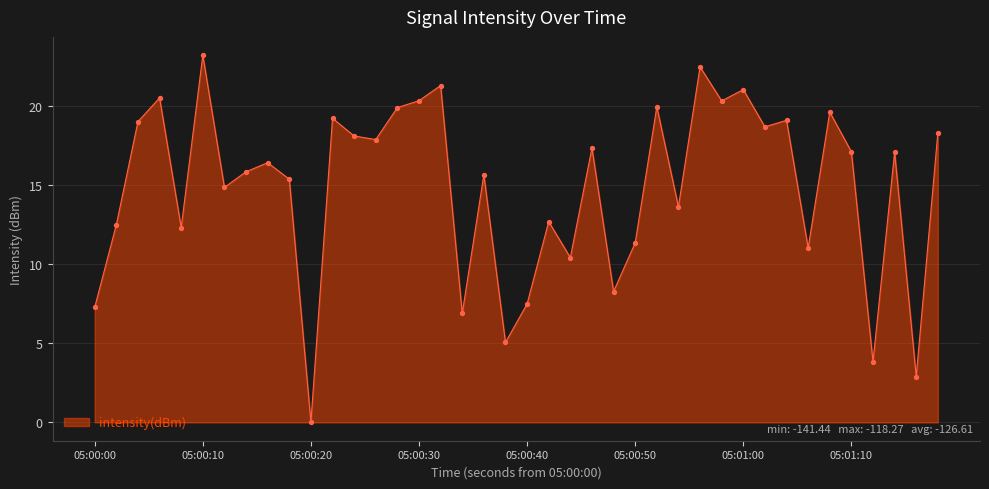

What is the maximum value shown in the chart?

23.2